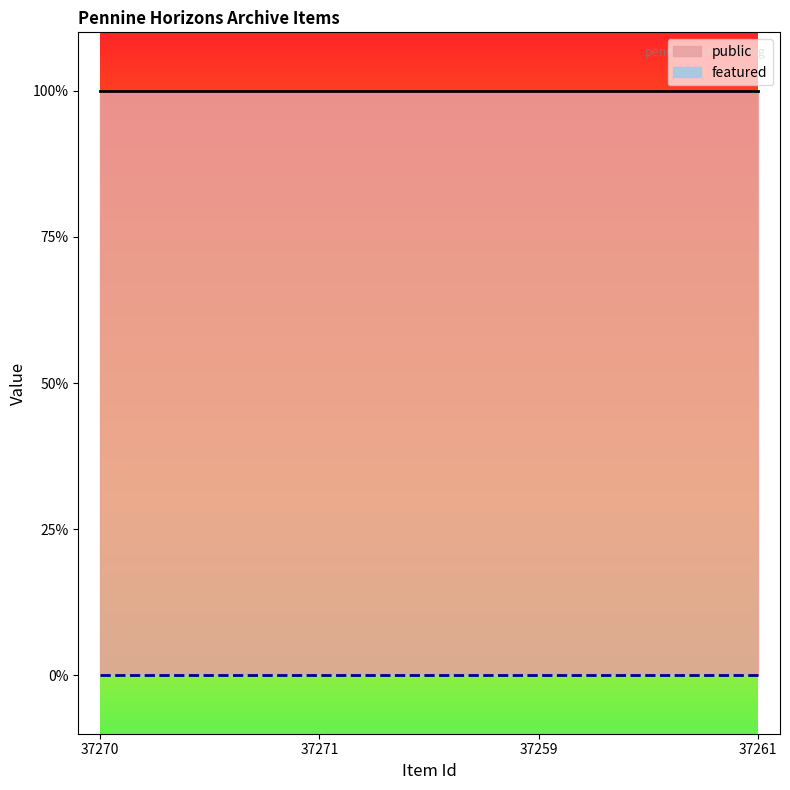

True or false: public and featured cross at least once.

False